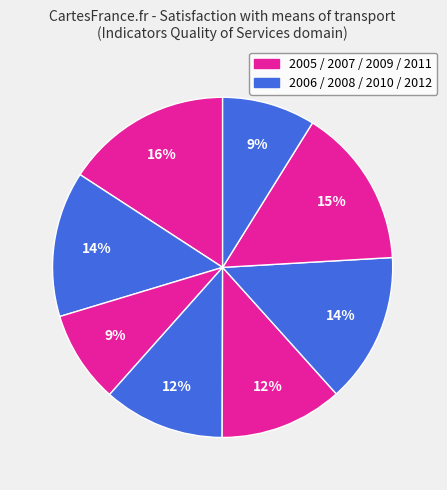

Count the number of slices in the pie.

8